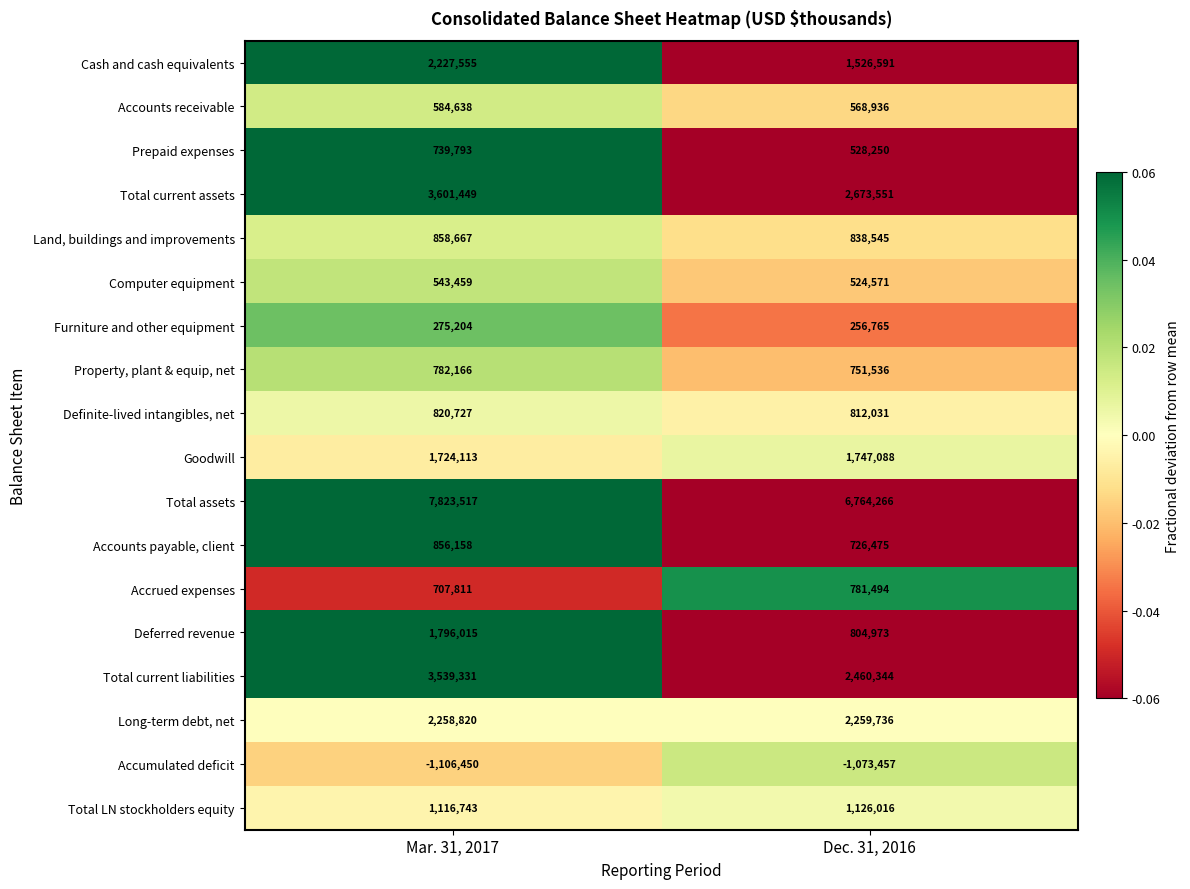

At which label is Accounts payable, client closest to 791316?

Dec. 31, 2016